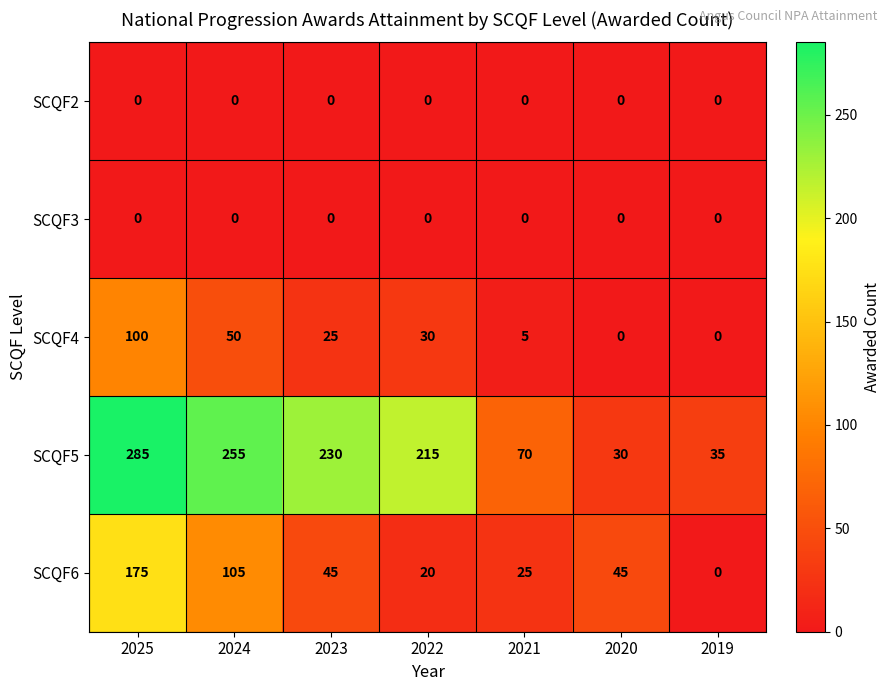

What is the greatest value displayed?

285